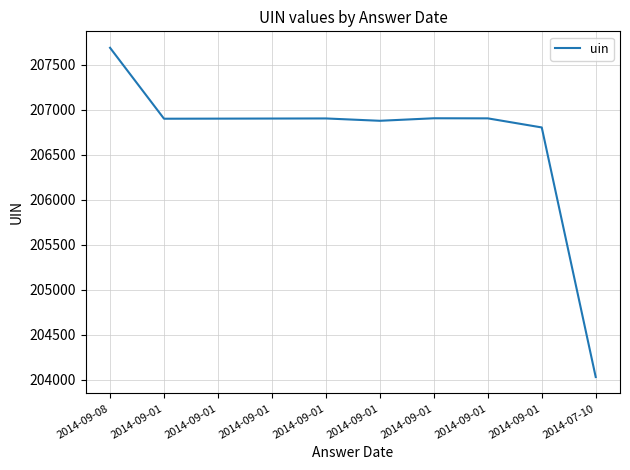

How many lines are shown in the chart?

1